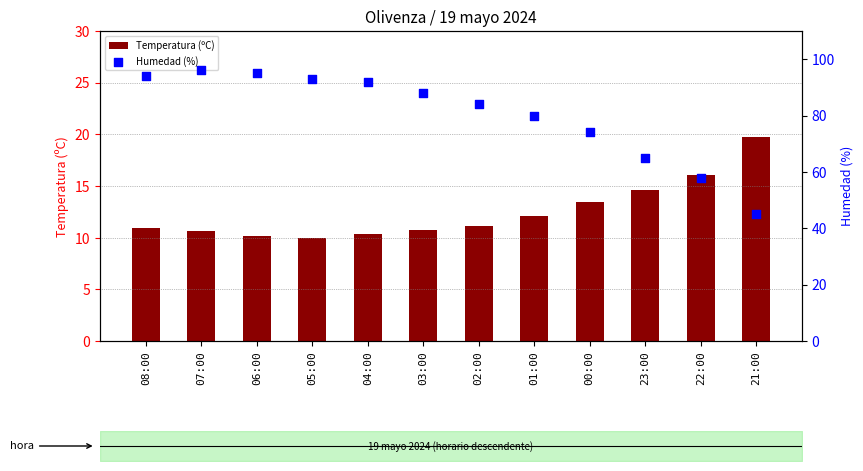

Which series reaches the minimum Y coordinate?

Temperatura (ºC)